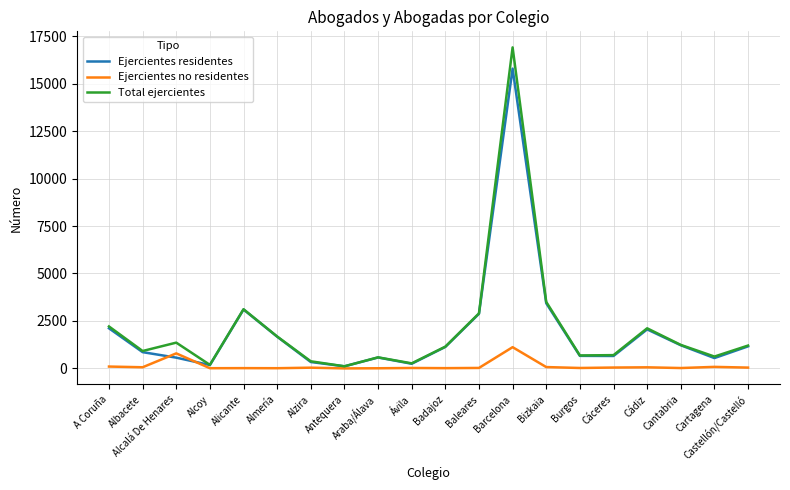

Is the value of Total ejercientes at Badajoz greater than the value of Ejercientes residentes at Almería?

No